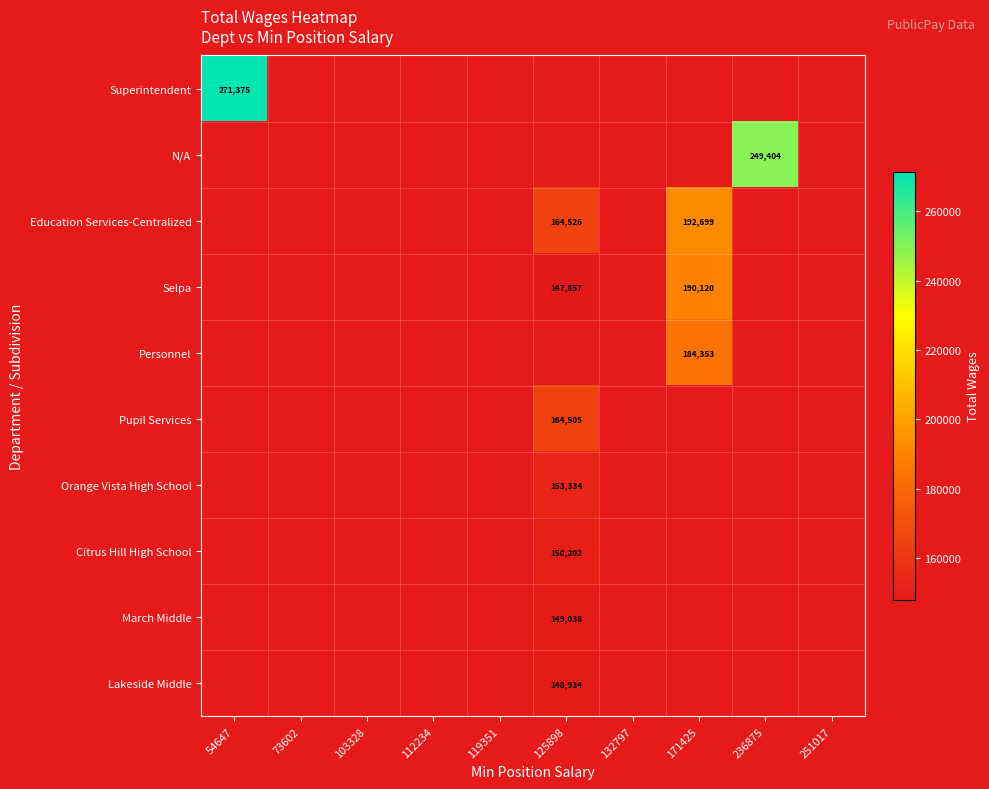

Count the number of categories in the chart.

10